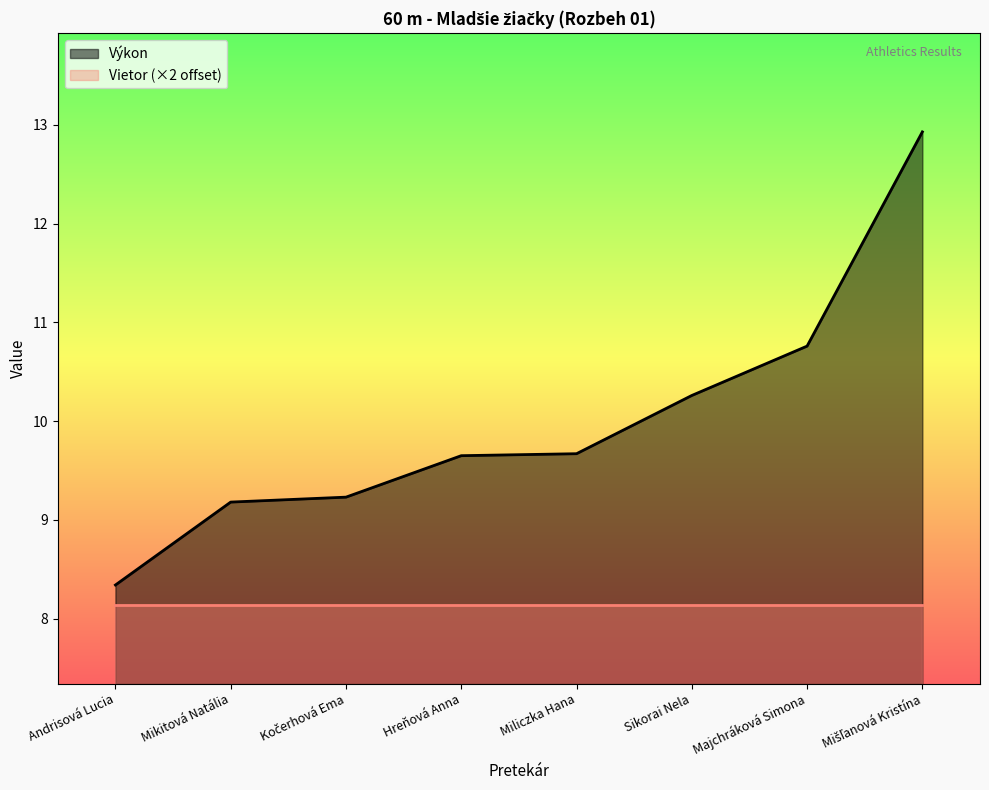

The value at Mikitová Natália is 5.2. True or false?

False